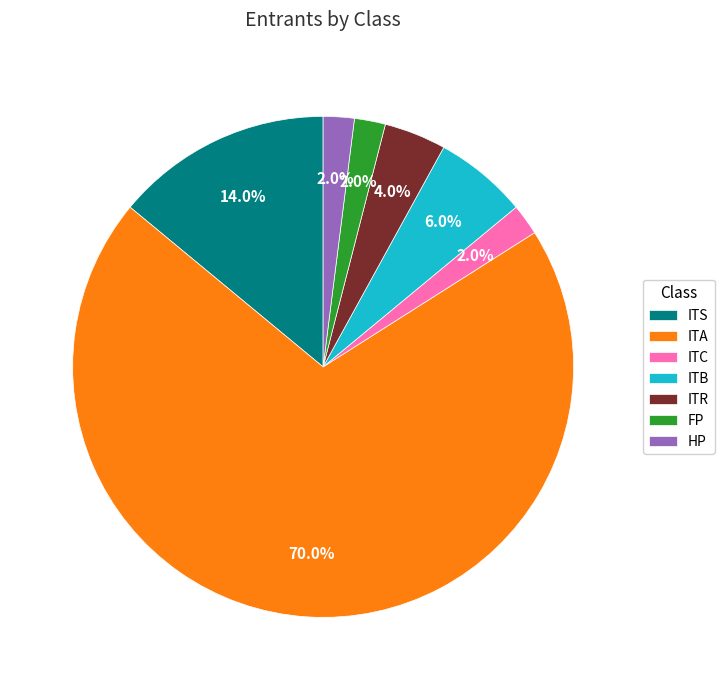

To the nearest percent, what is the difference between the ITC and ITS slice percentages?

12%